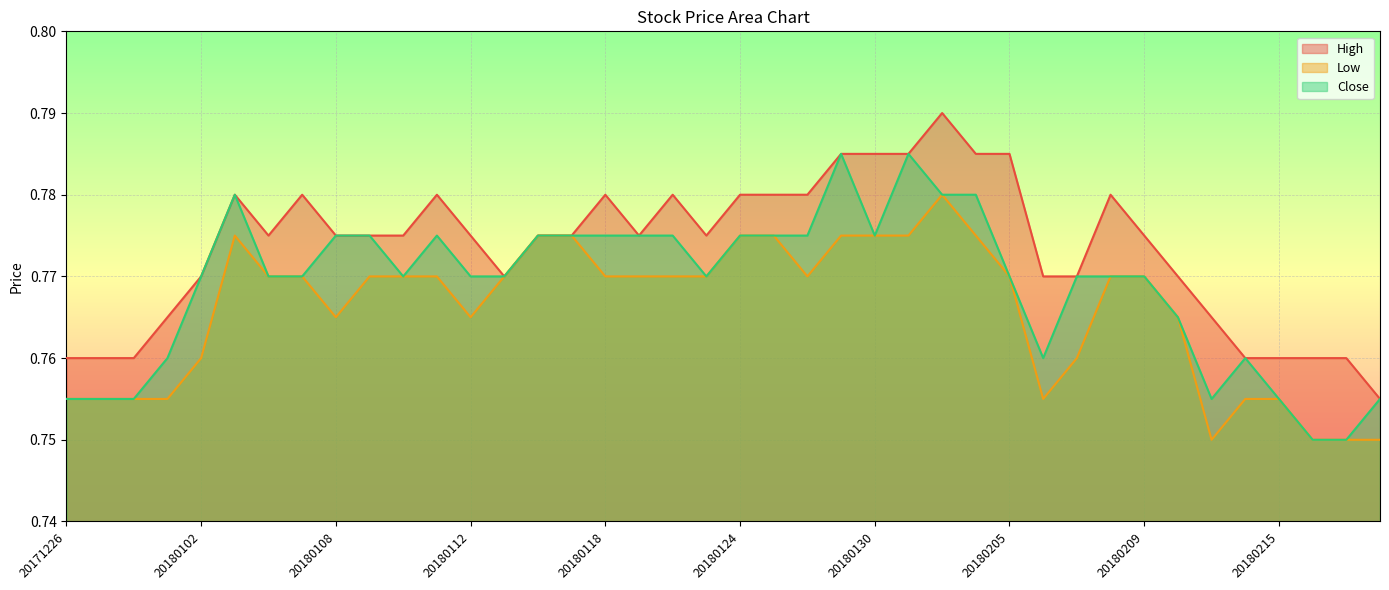

How many Close values are between 0 and 1?

40